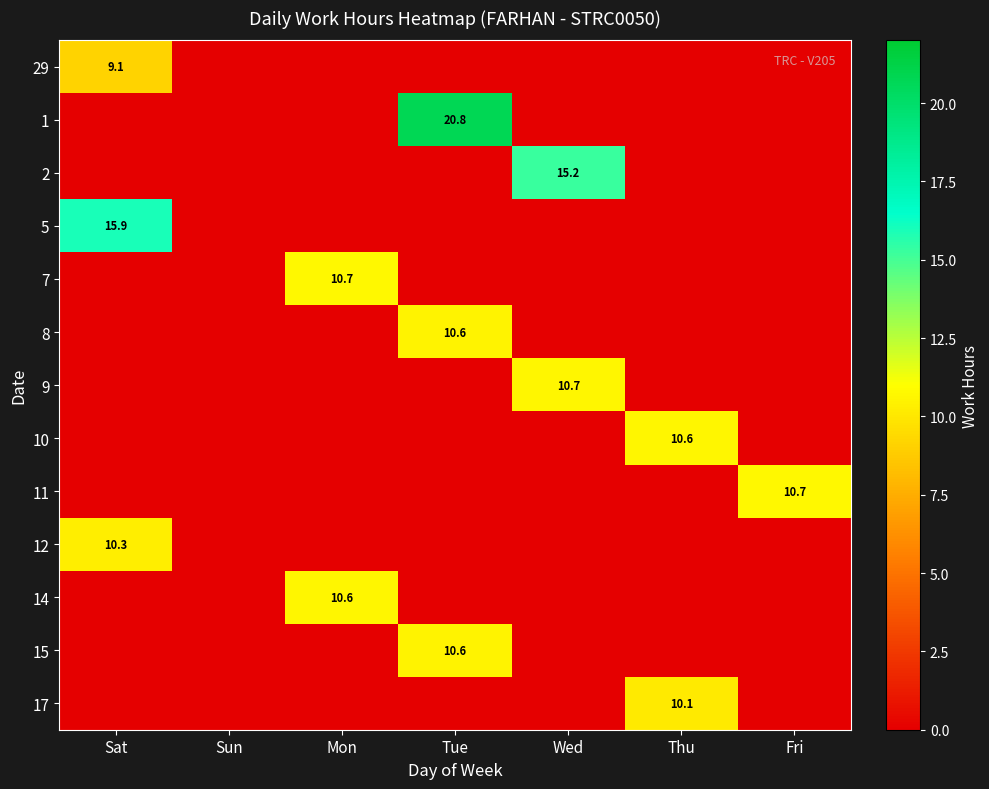

The value of 14 at Mon is 18.2. True or false?

False